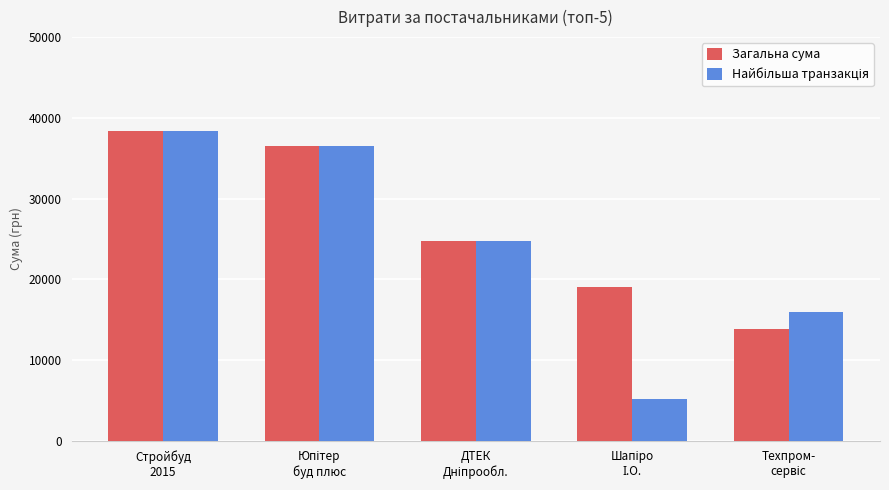

What is the maximum value shown in the chart?

38323.2